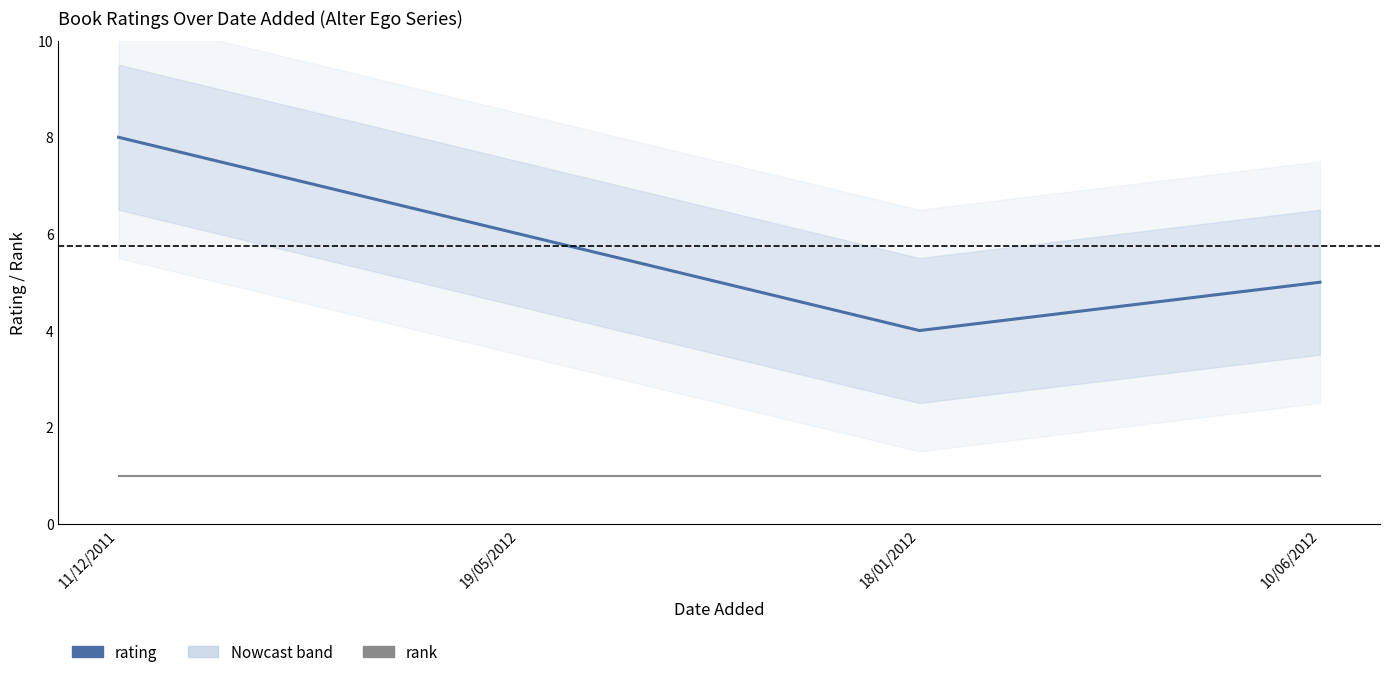

Does the chart display data point markers on the line(s)?

No